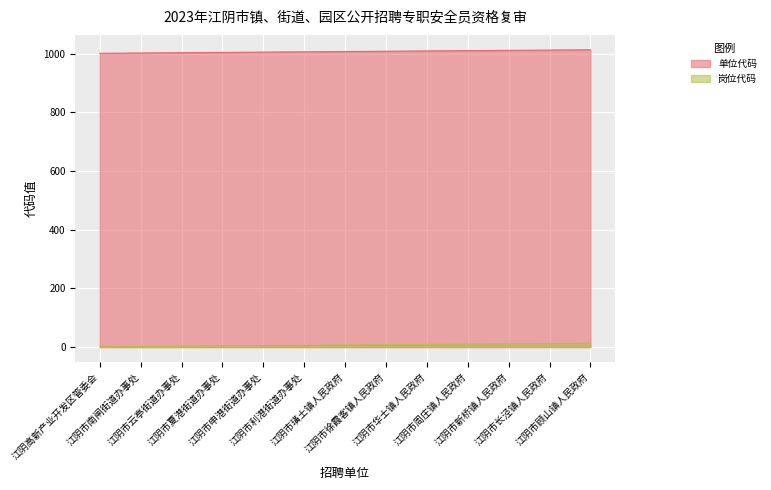

The 单位代码 series shows 1496 at 江阴市云亭街道办事处. True or false?

False